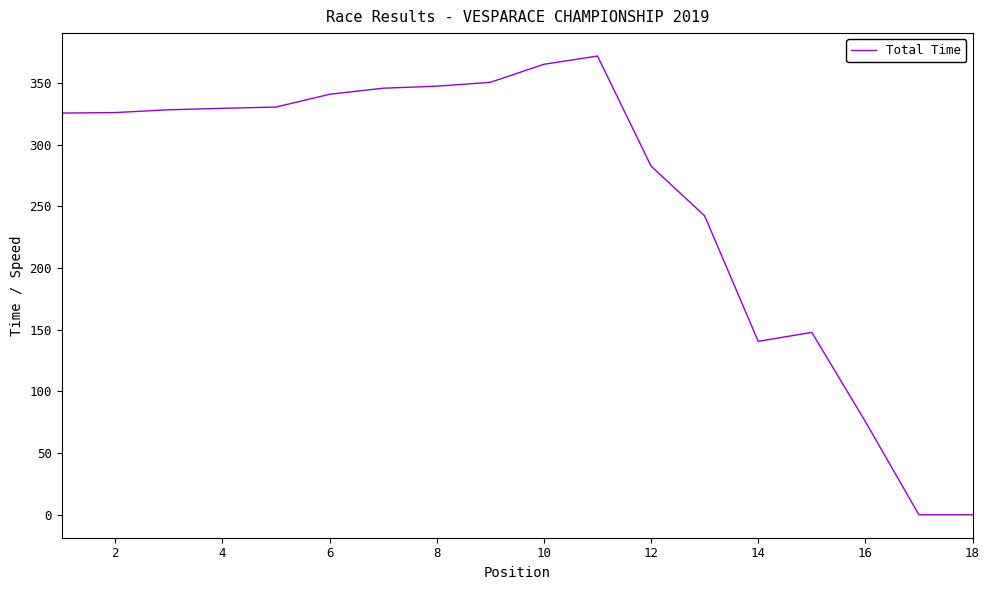

What is the maximum value shown in the chart?

372.0